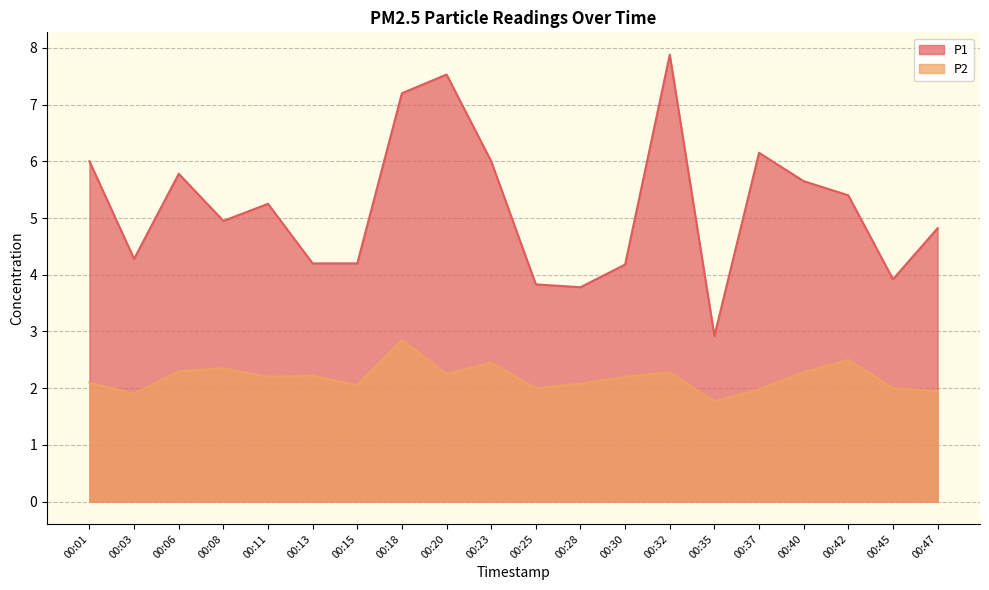

What is the sum of the P1 values at 00:37 and 00:28?

9.9